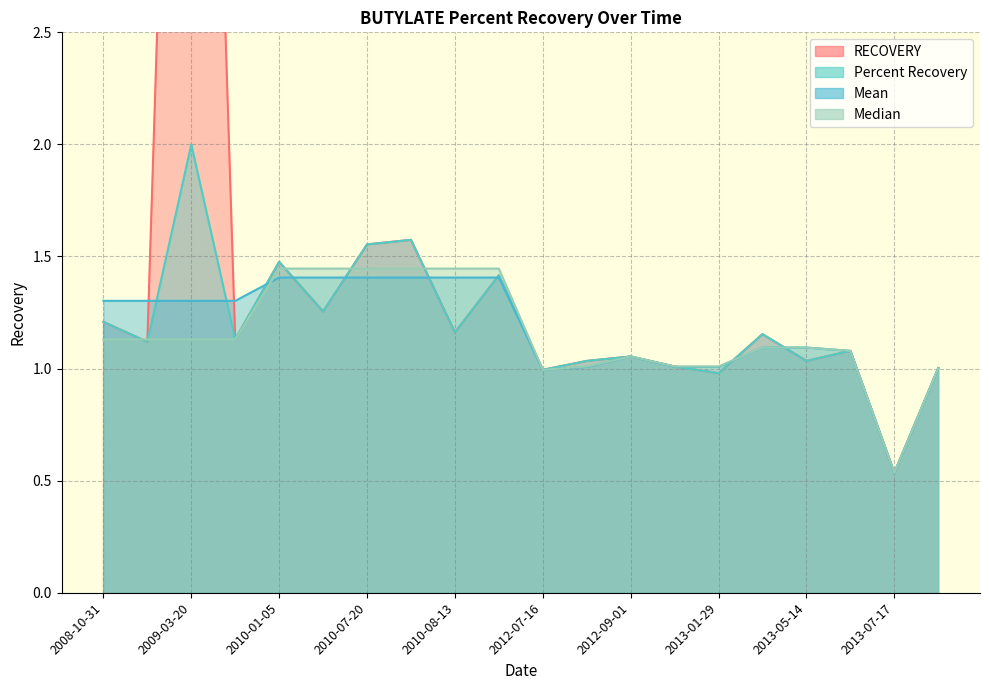

True or false: Percent Recovery has more than 2 points higher than both neighbors.

True